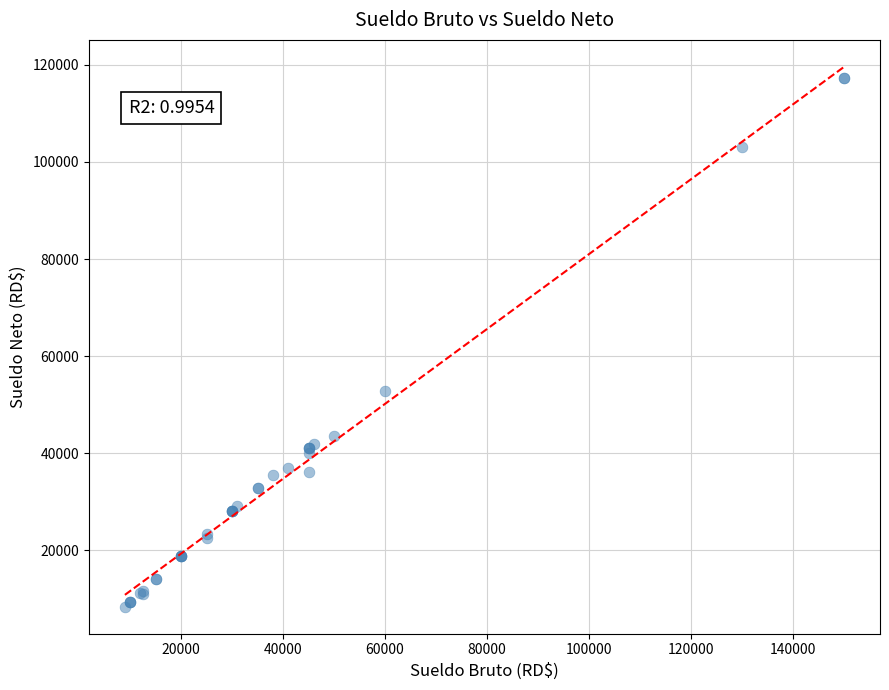

What Y value in the scatter plot is closest to 62843?

52792.3